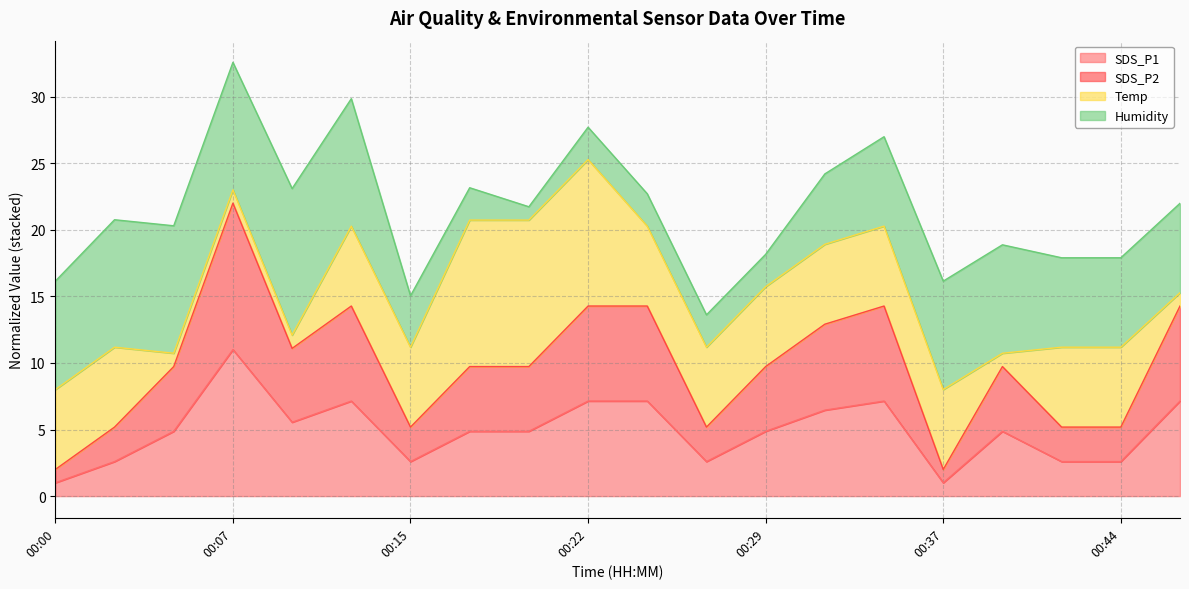

At which category is the sum across all series the highest?

00:07